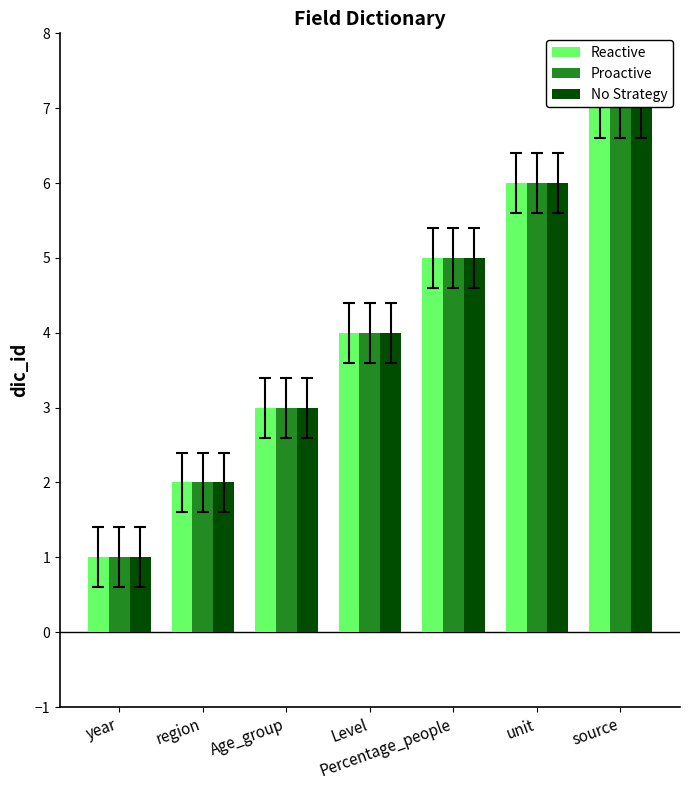

Reading left to right, transcribe all the data shown in this chart.

Reactive: year=1	region=2	Age_group=3	Level=4	Percentage_people=5	unit=6	source=7
Proactive: year=1	region=2	Age_group=3	Level=4	Percentage_people=5	unit=6	source=7
No Strategy: year=1	region=2	Age_group=3	Level=4	Percentage_people=5	unit=6	source=7